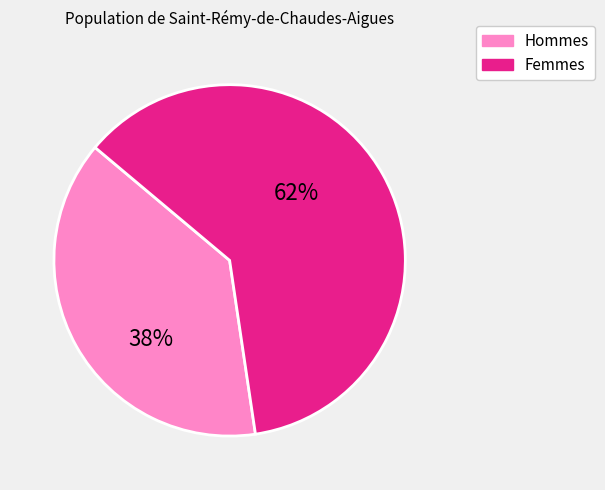

To the nearest percent, what is the average slice percentage?

50%